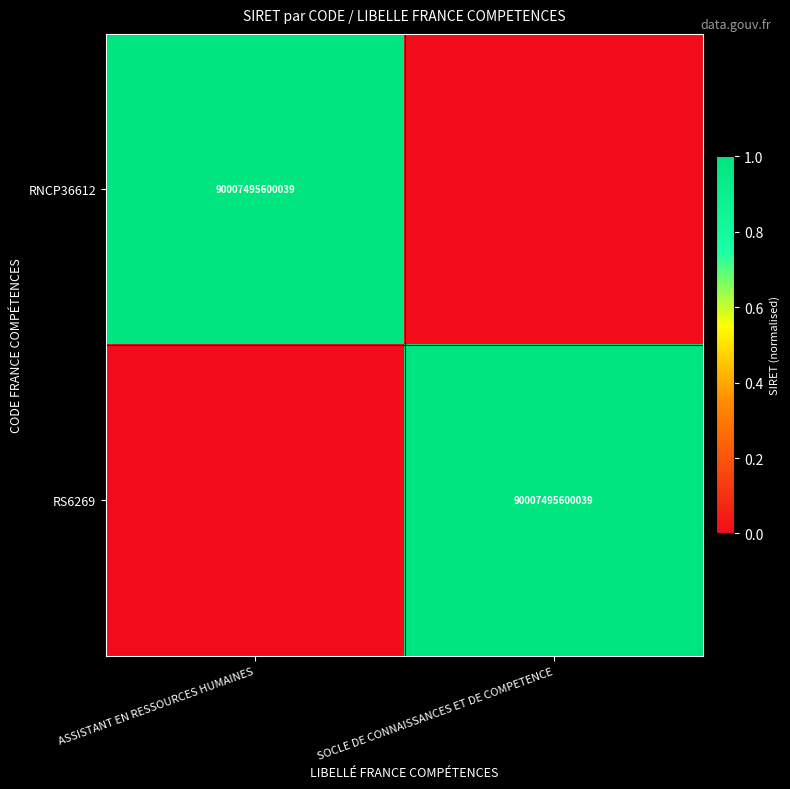

The value of RS6269 at SOCLE DE CONNAISSANCES ET DE COMPETENCE is 90007495600039. True or false?

True